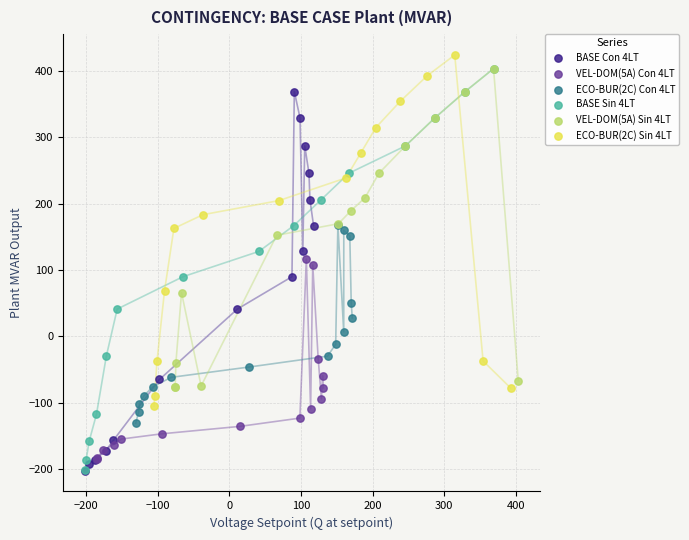

Which series has the widest spread of Y values?

BASE Sin 4LT